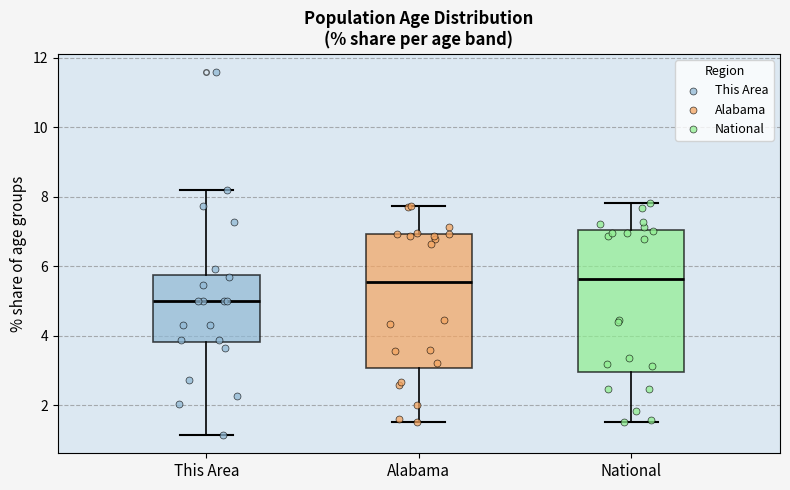

Reading left to right, read every box against the y-axis: the position of its median line, the range the box covers, and the ends of its whiskers. The values are not printed on the chart, so give them approximately, as read against the axis.

This Area: median 5.0, box 3.8 to 5.8, whiskers 1.2 to 8.2
Alabama: median 5.6, box 3.0 to 7.0, whiskers 1.6 to 7.8
National: median 5.6, box 3.0 to 7.0, whiskers 1.6 to 7.8